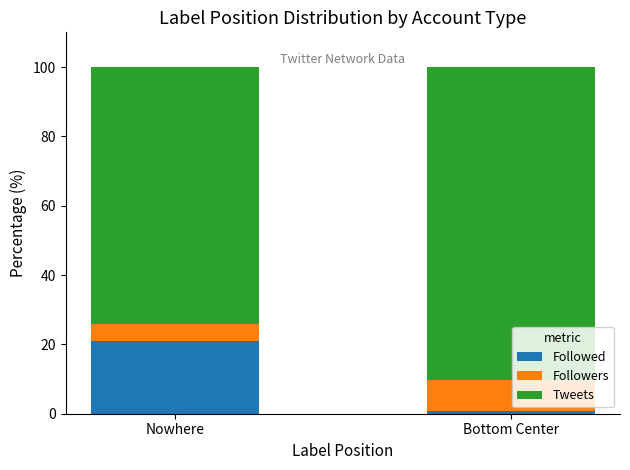

At which label does Followed reach its peak?

Nowhere